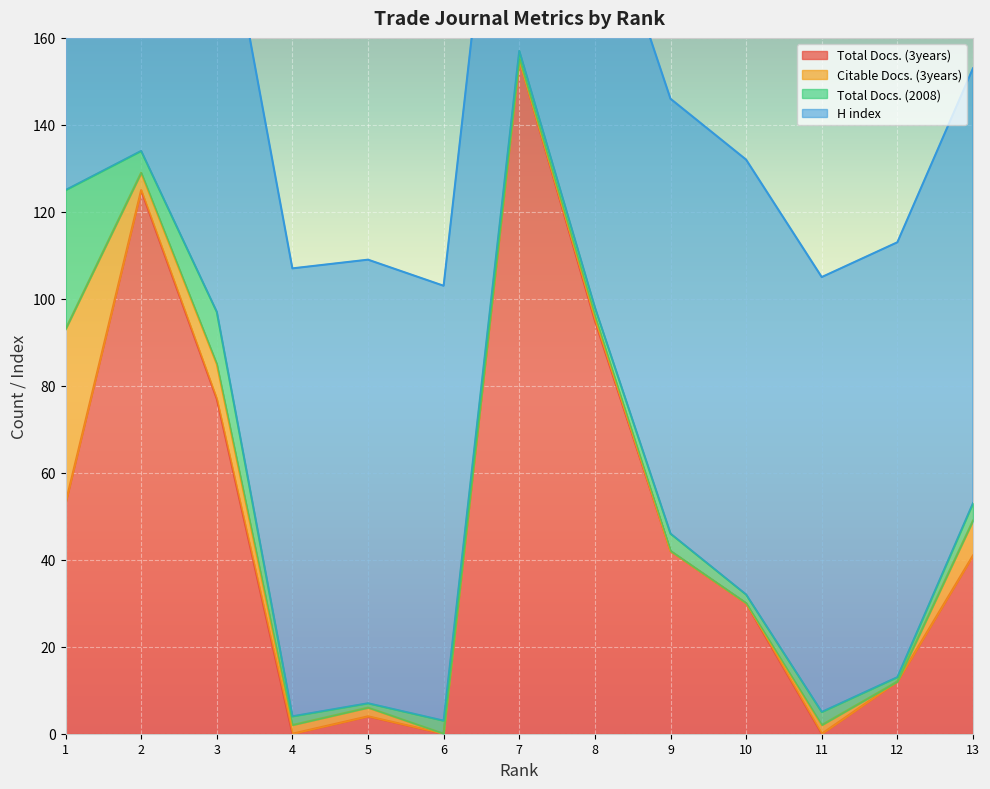

True or false: Total Docs. (2008) has a value of 1 at 12.

True